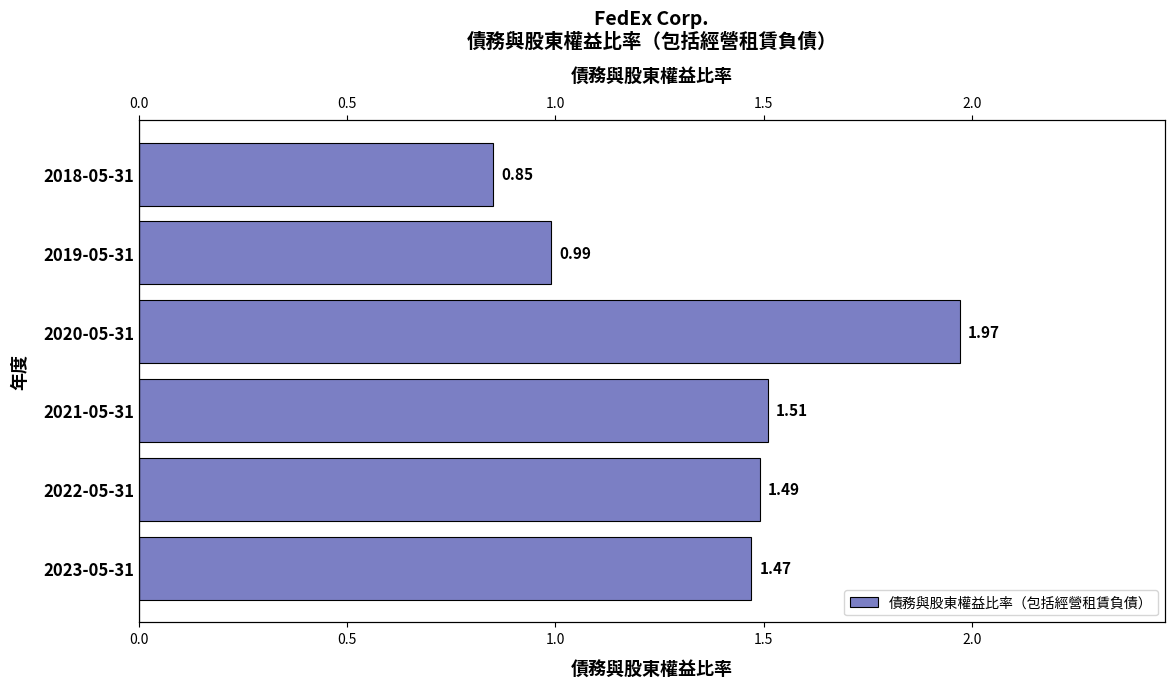

Are the bars horizontal?

Yes